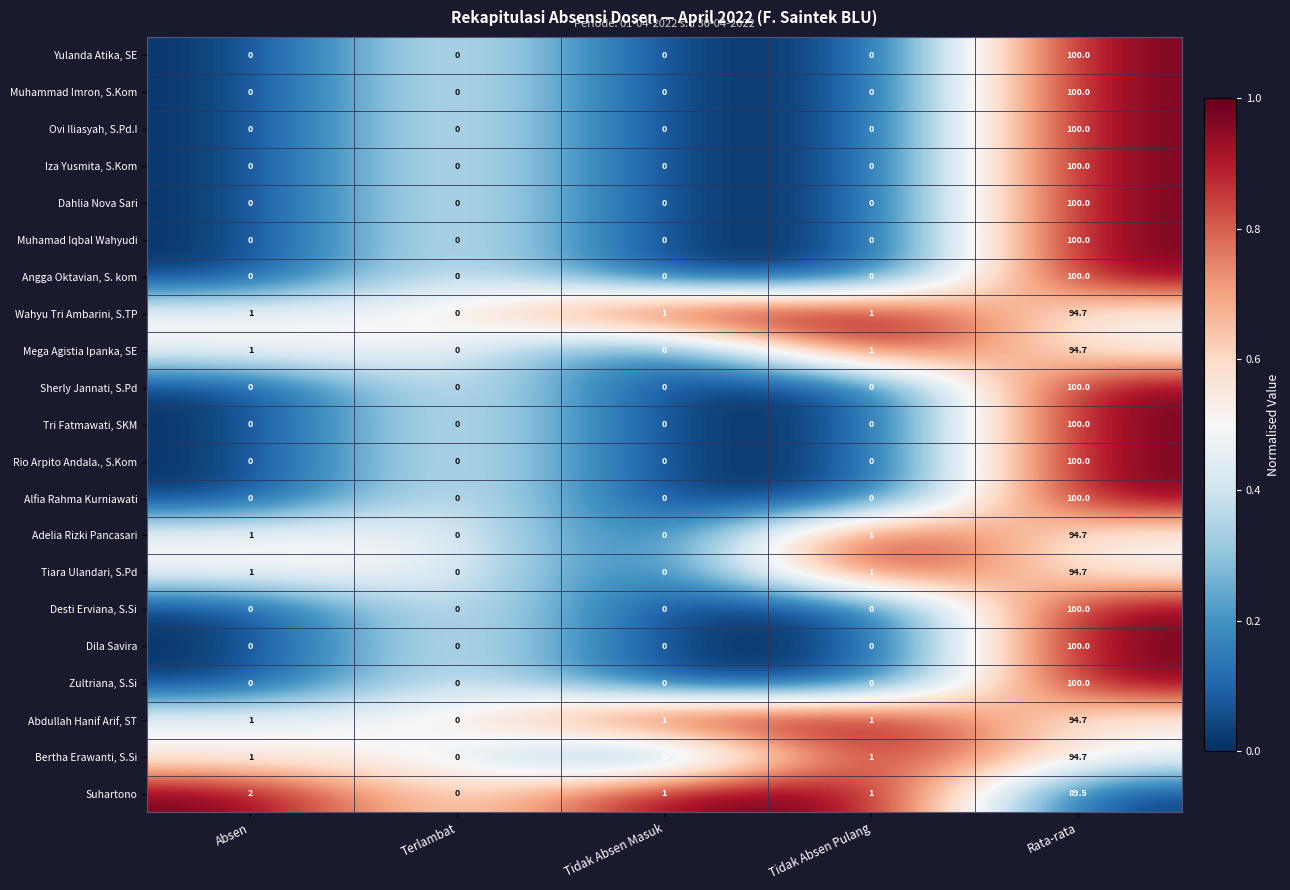

The Muhamad Iqbal Wahyudi series shows 53.8 at Absen. True or false?

False